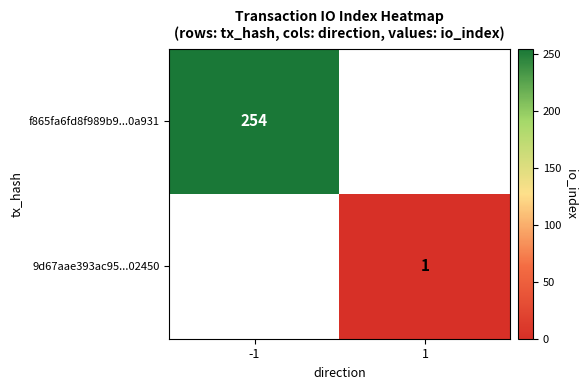

Is it true that f865fa6fd8f989b9...0a931 equals 343 at -1?

False